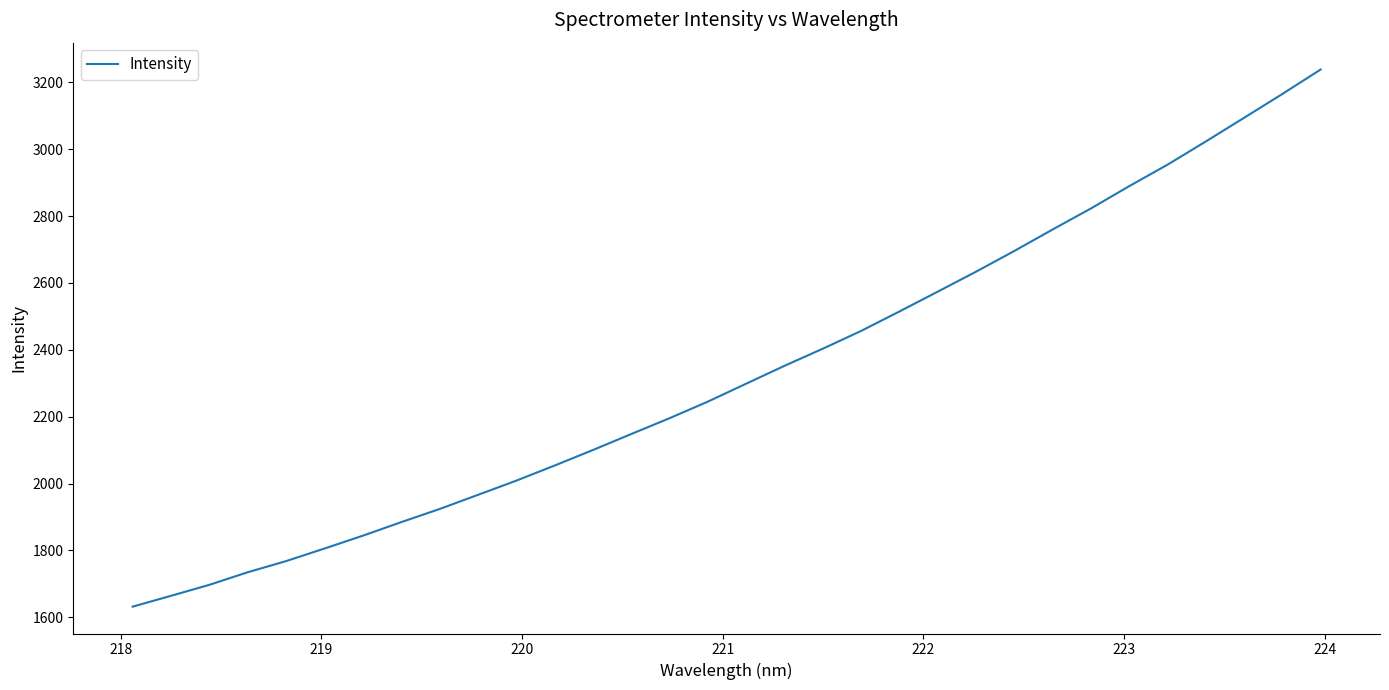

True or false: the data has more than 0 interior local peaks.

False